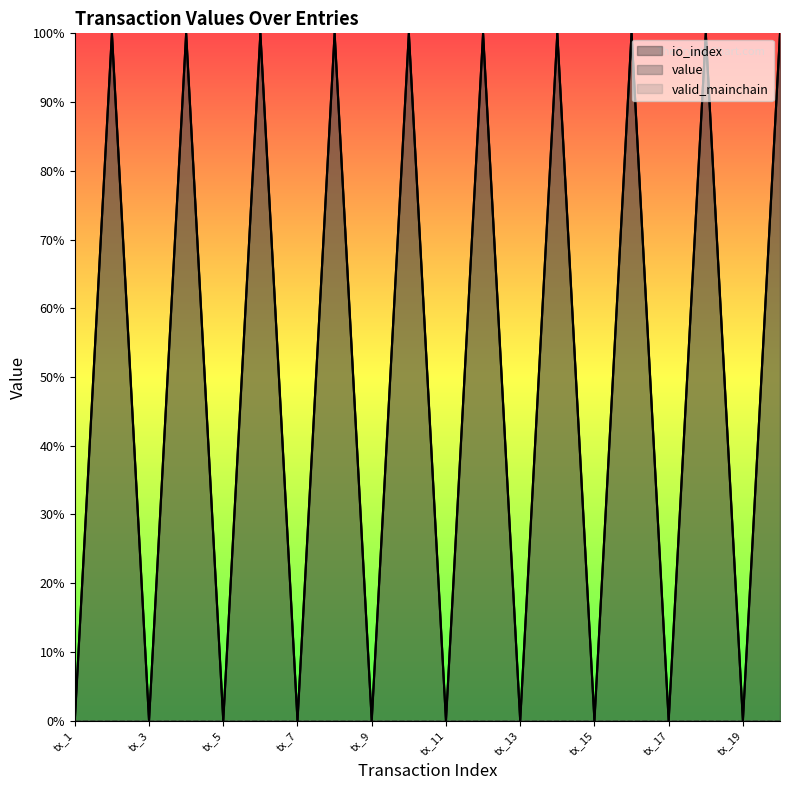

Does the chart display data point markers on the line(s)?

No